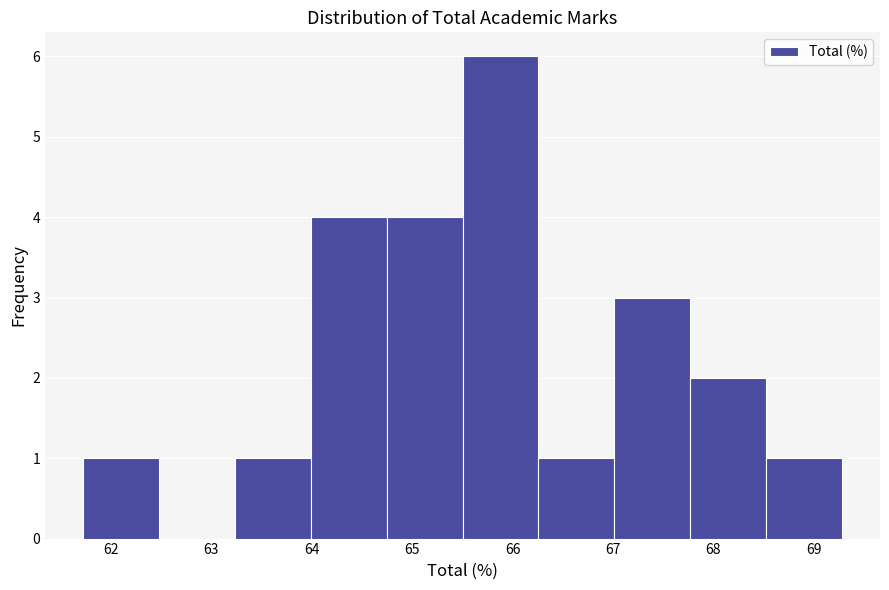

What is the height of the bar covering 67.8 to 68.5 on the x-axis? Neither the bar edges nor the heights are printed on the chart, so give them approximately, as read against the axes.

2